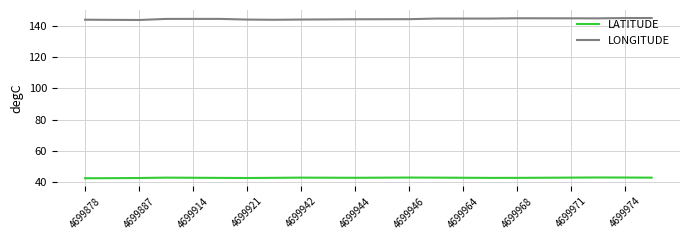

Does the chart have visible grid lines?

Yes